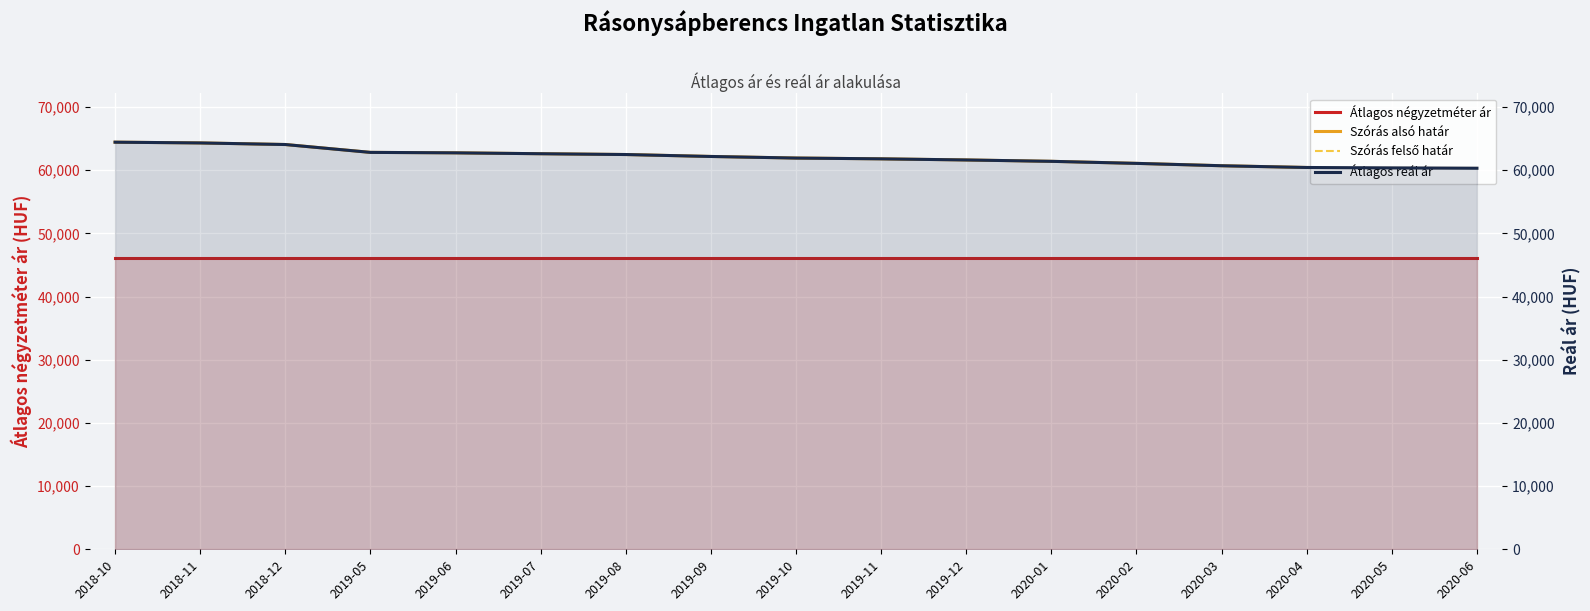

What is the spread (max minus min) of values at 2019-06?

16603